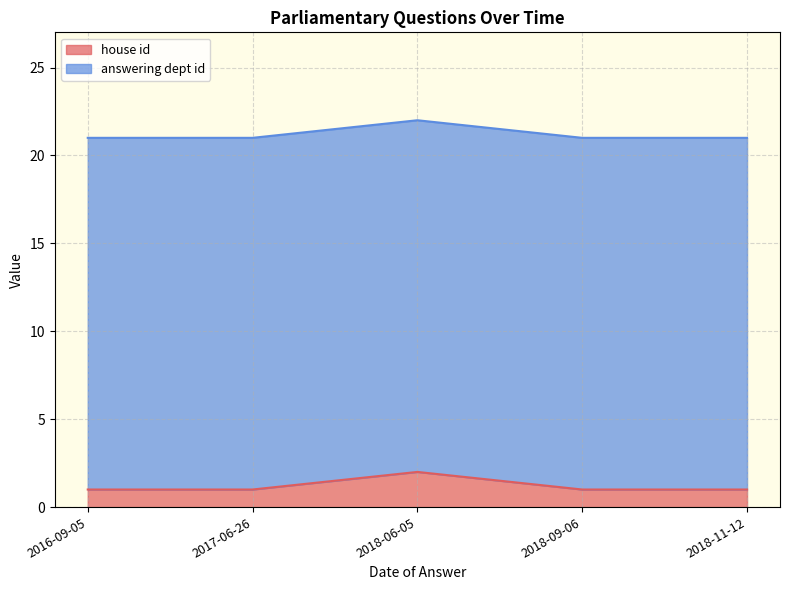

Read the value at 2017-06-26.

1